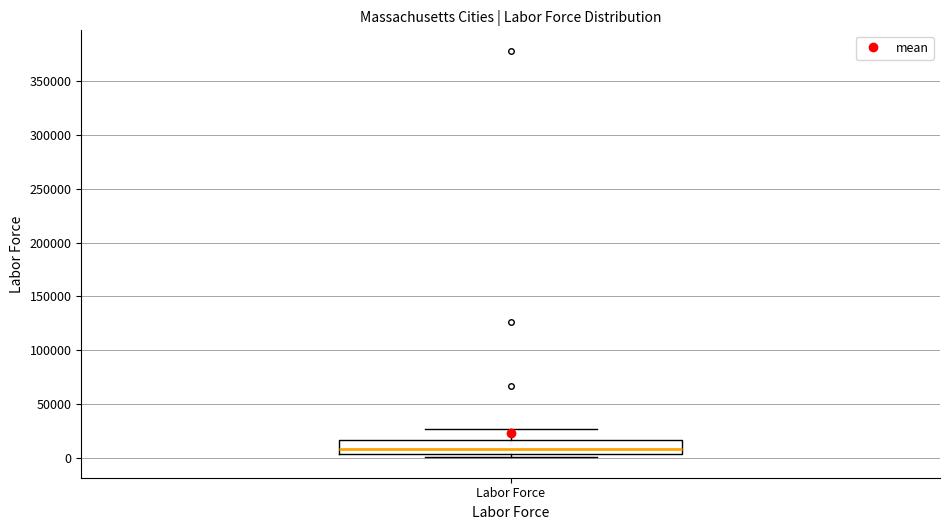

Where does the median line of the box for Labor Force sit on the y-axis? The values are not printed on the chart, so give them approximately, as read against the axis.

10000